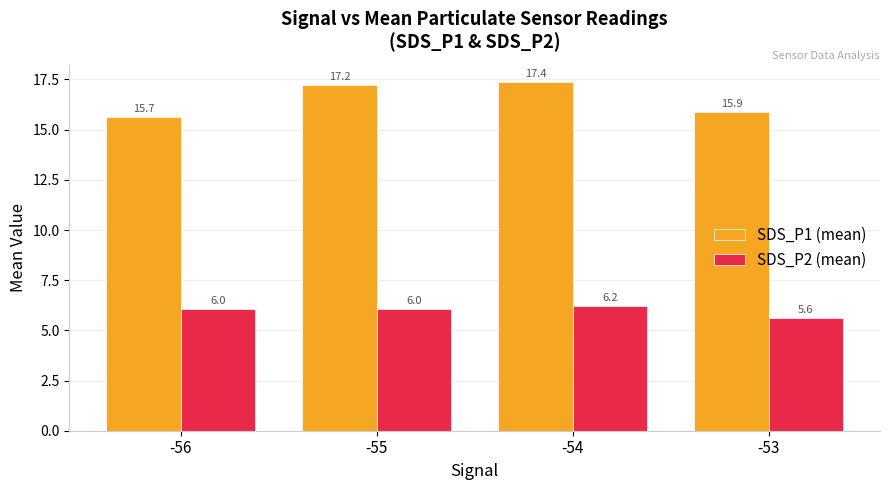

How many bars are there in each group?

2